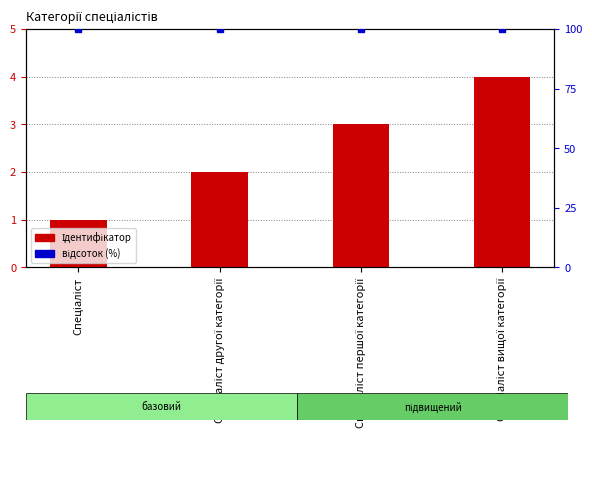

What is the highest value of the відсоток (%) series?

100